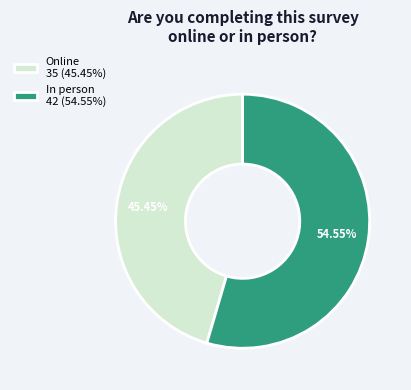

Which slice is the largest?

In person